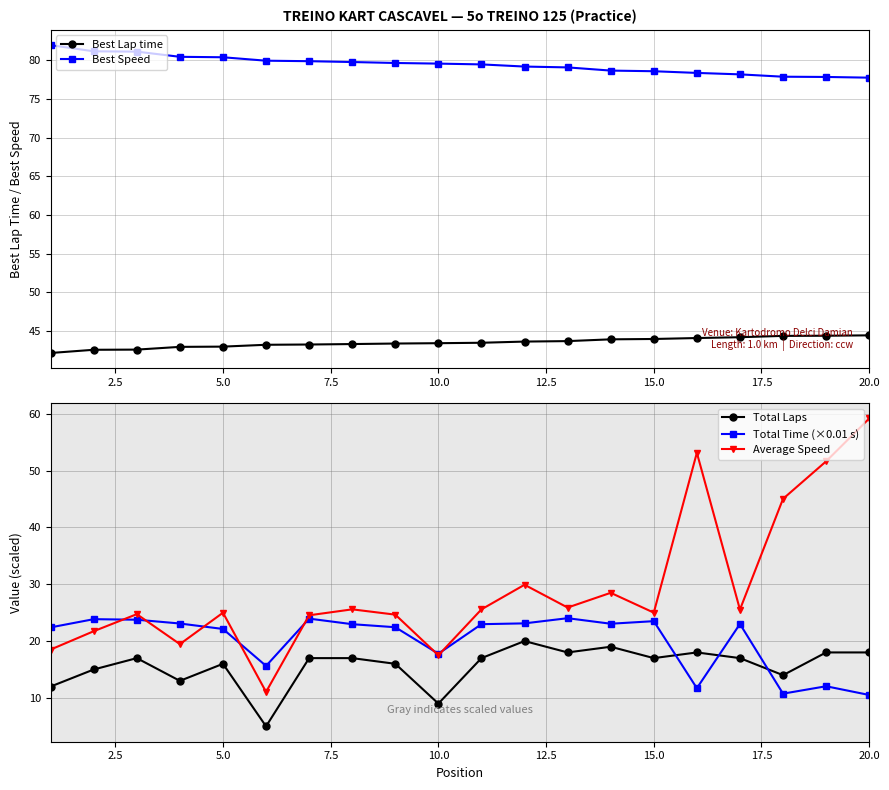

What is the highest value of the Total Time (×0.01 s) series?

24.0